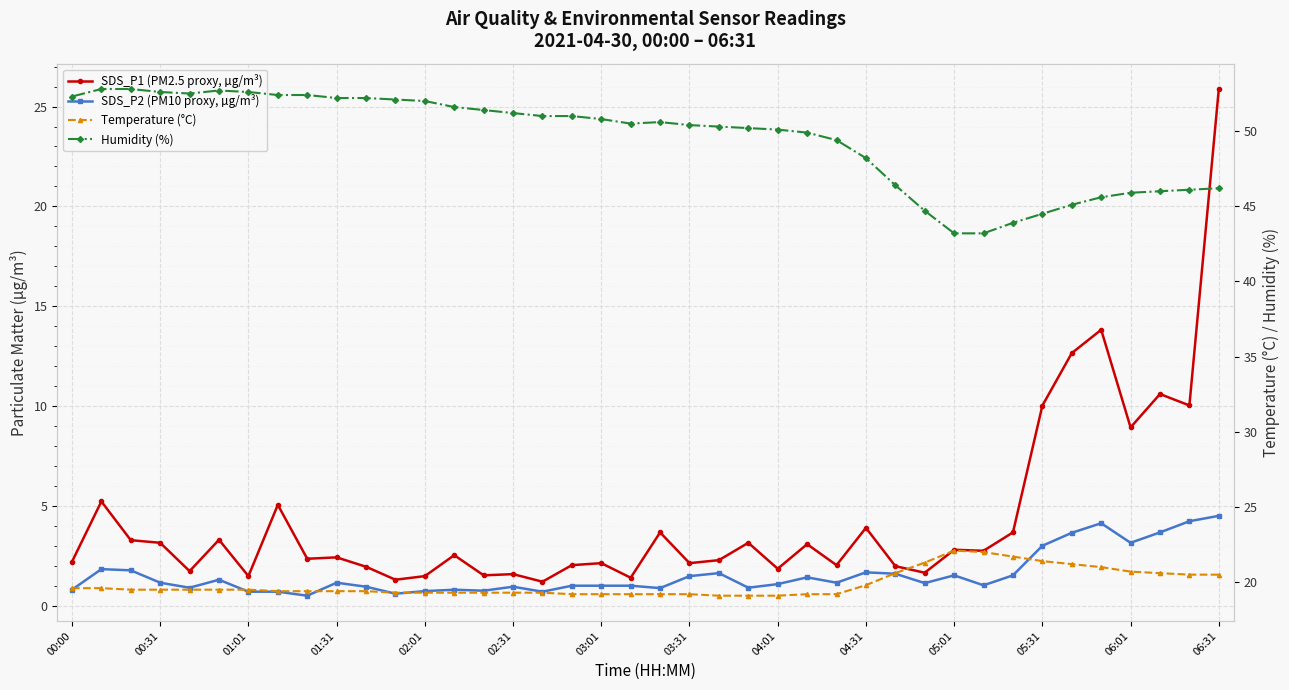

Which series has the largest total across all categories?

Humidity (%)